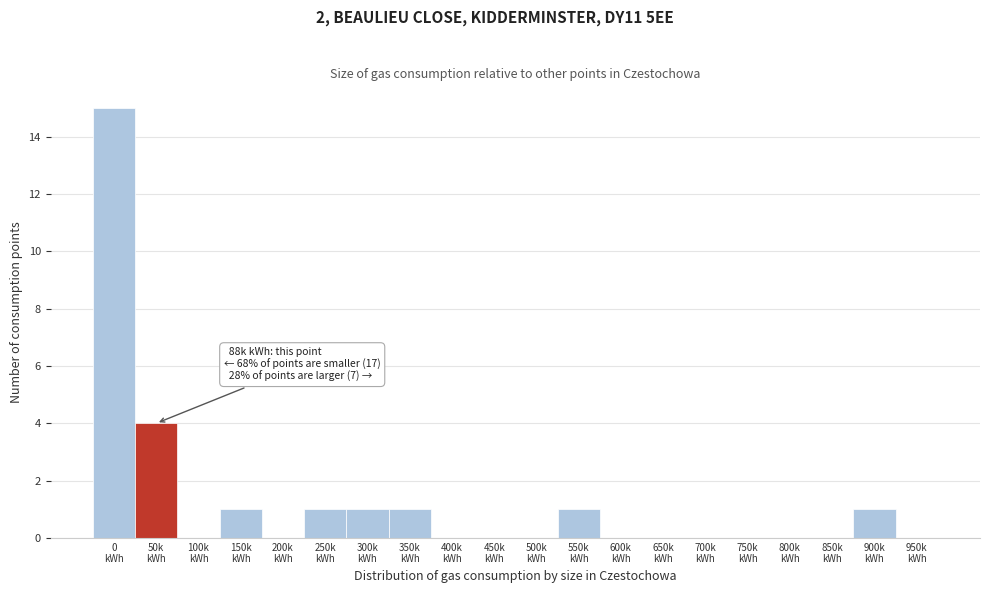

What is the greatest value displayed?

15